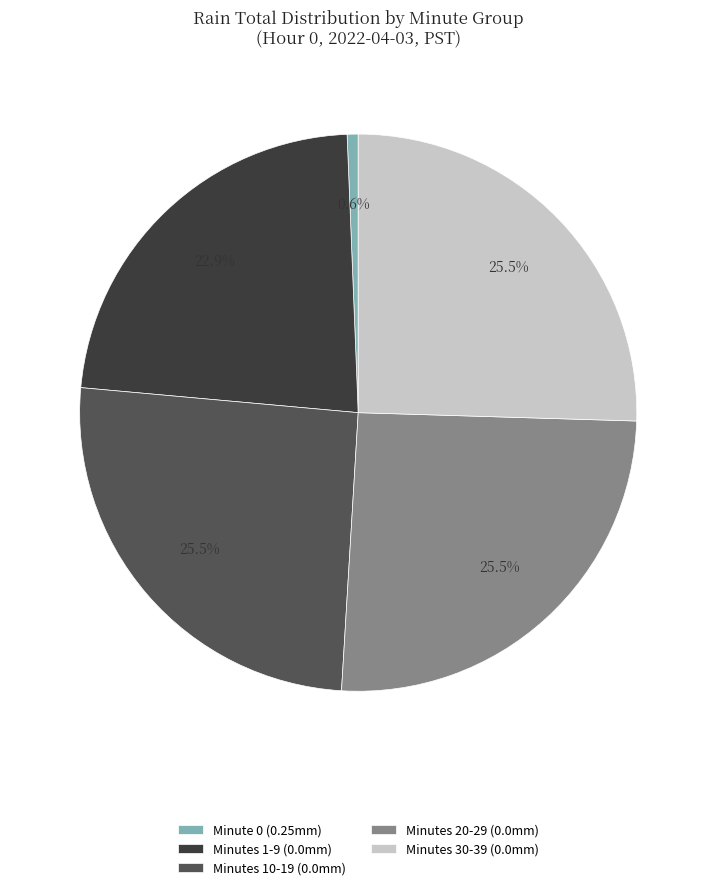

To the nearest percent, what is the average slice percentage?

20%